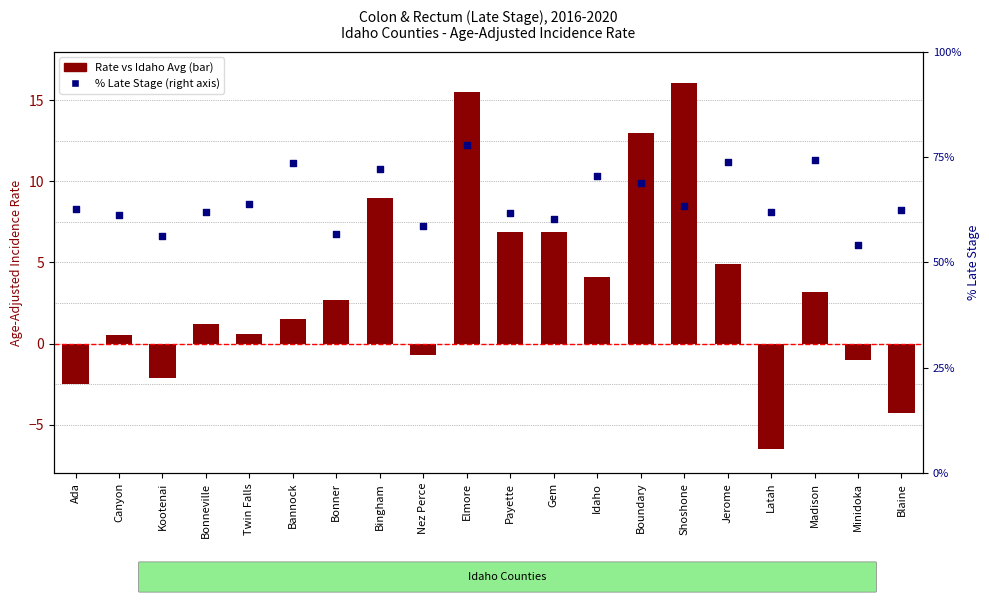

Which series has the largest total across all categories?

% Late Stage